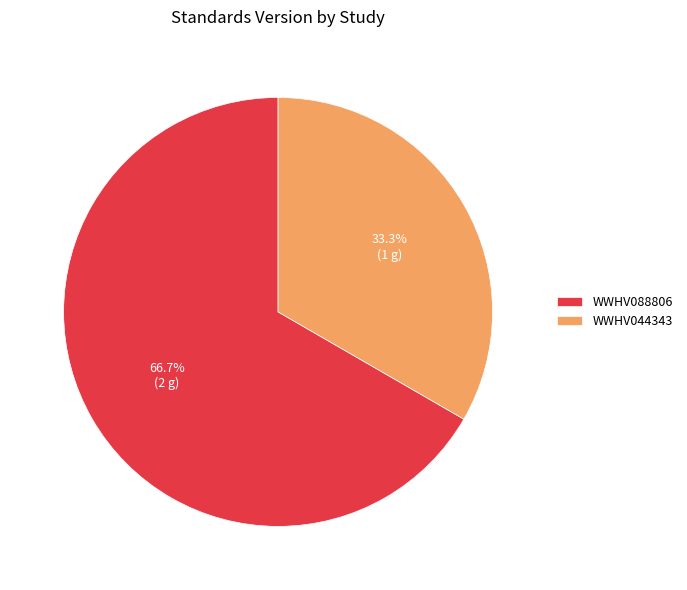

What percentage is the WWHV044343 slice, to the nearest percent?

33%